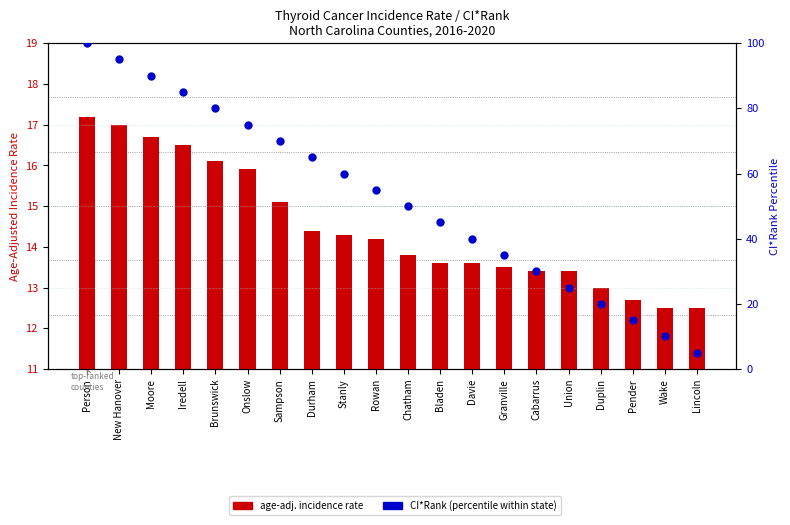

At how many categories does at least one series exceed 86?

3